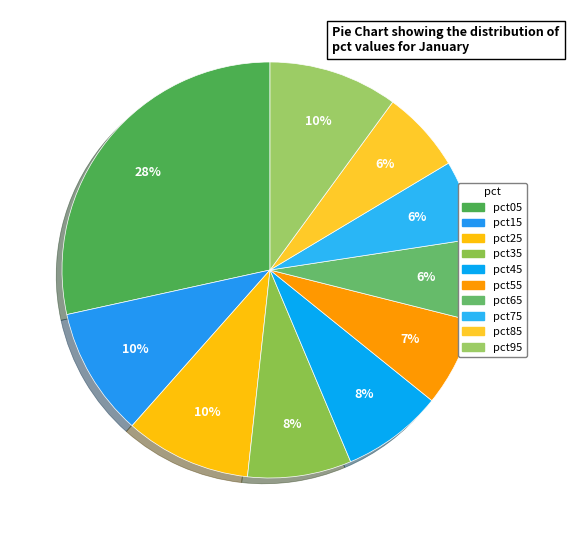

Count the number of slices in the pie.

10